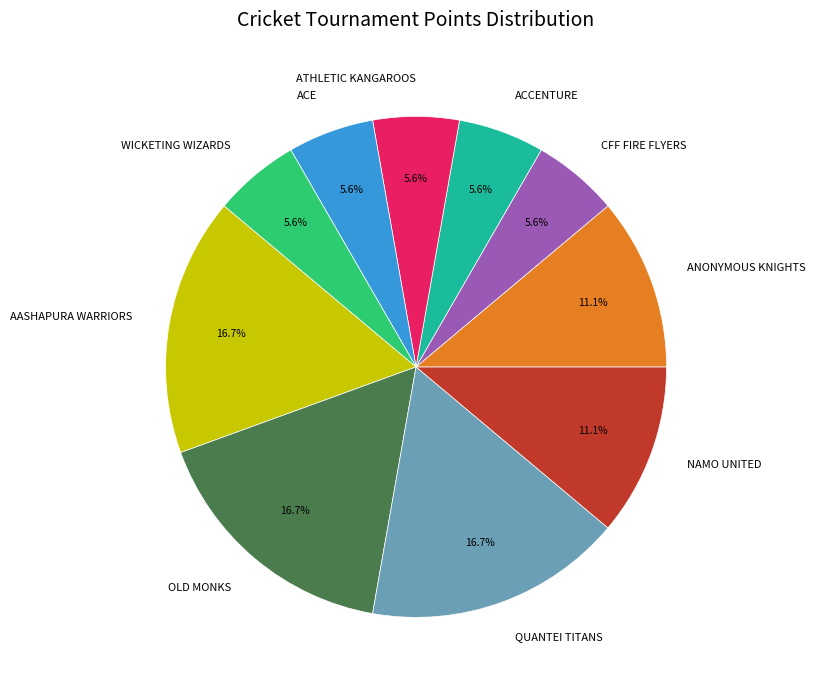

The QUANTEI TITANS slice represents 30% of the pie. True or false?

False